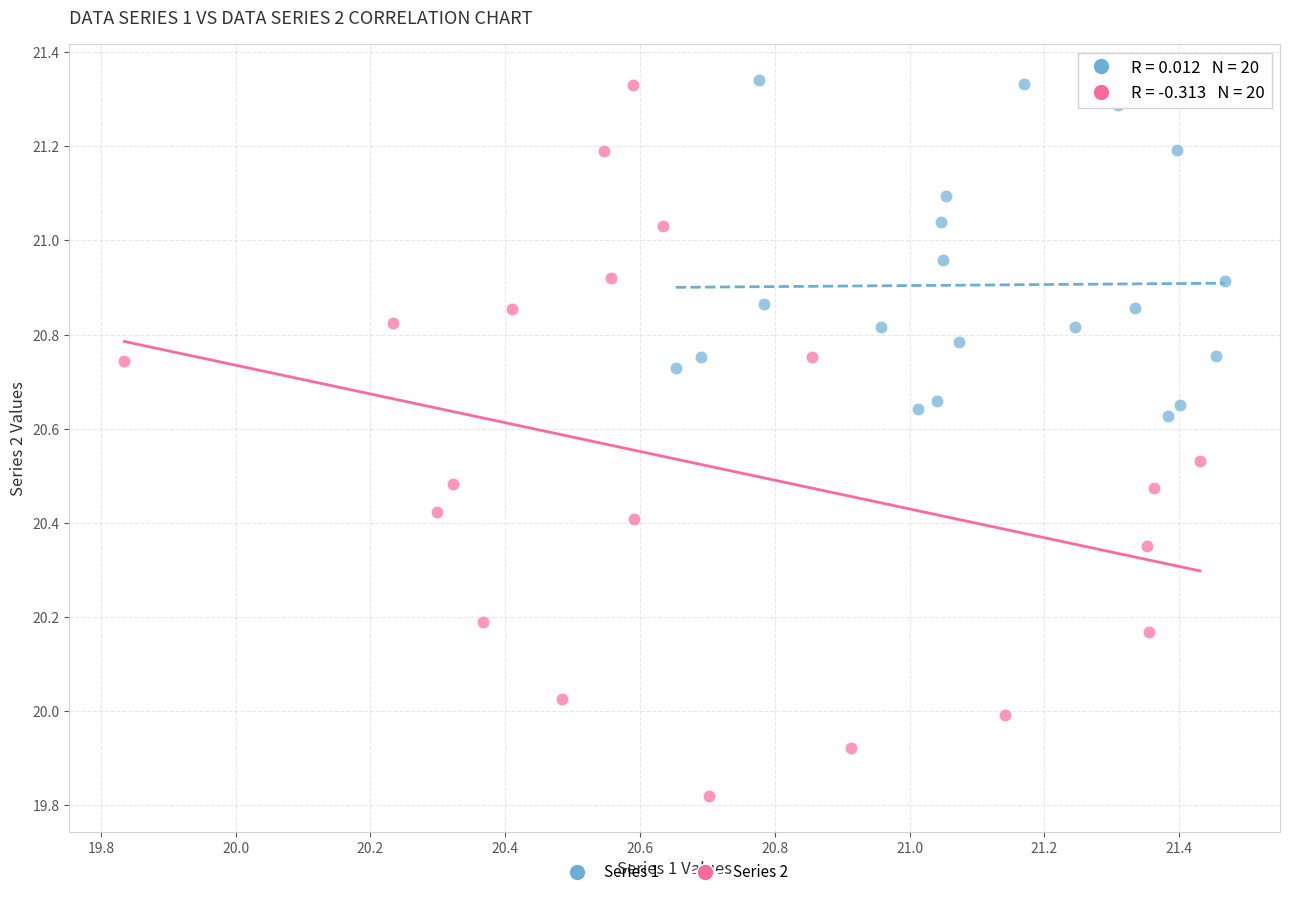

Which series has the widest spread of Y values?

Series 2